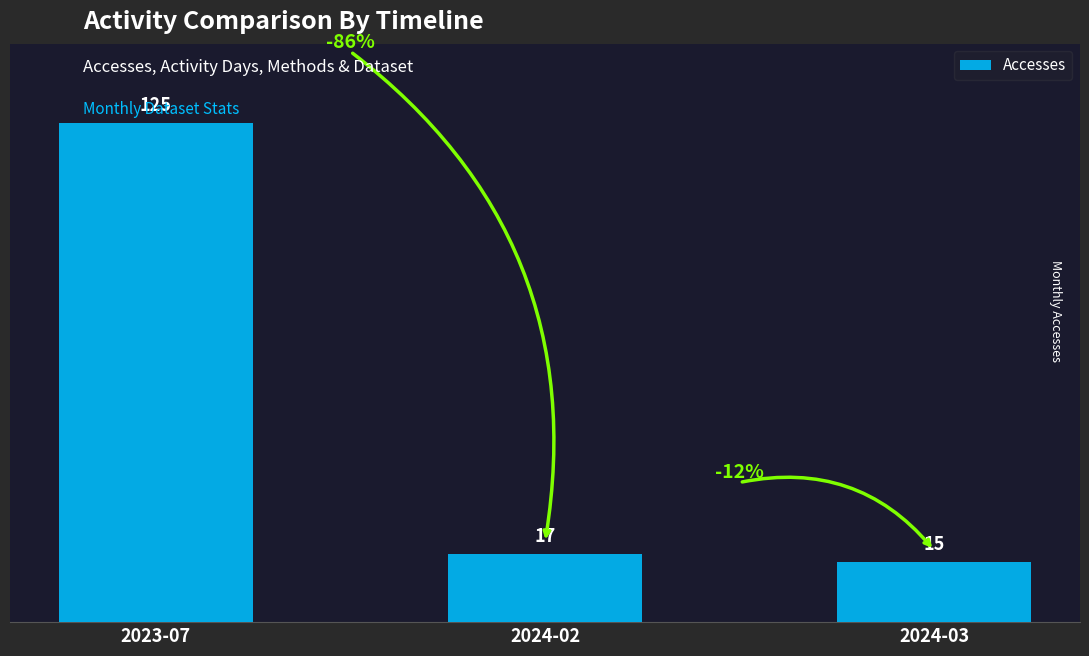

What is the maximum value shown in the chart?

125